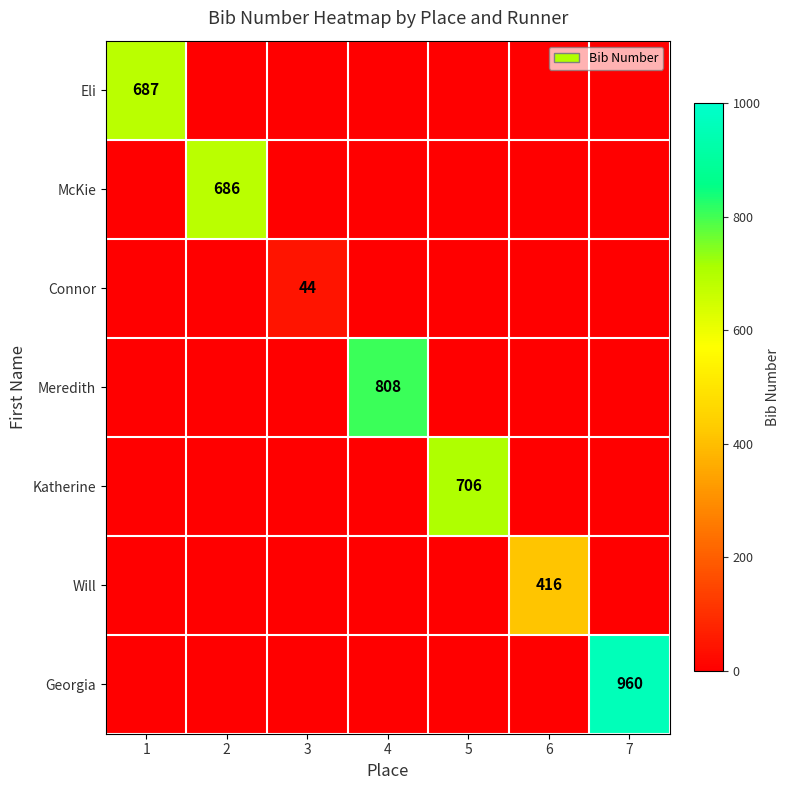

The value of Katherine at 5 is 706. True or false?

True